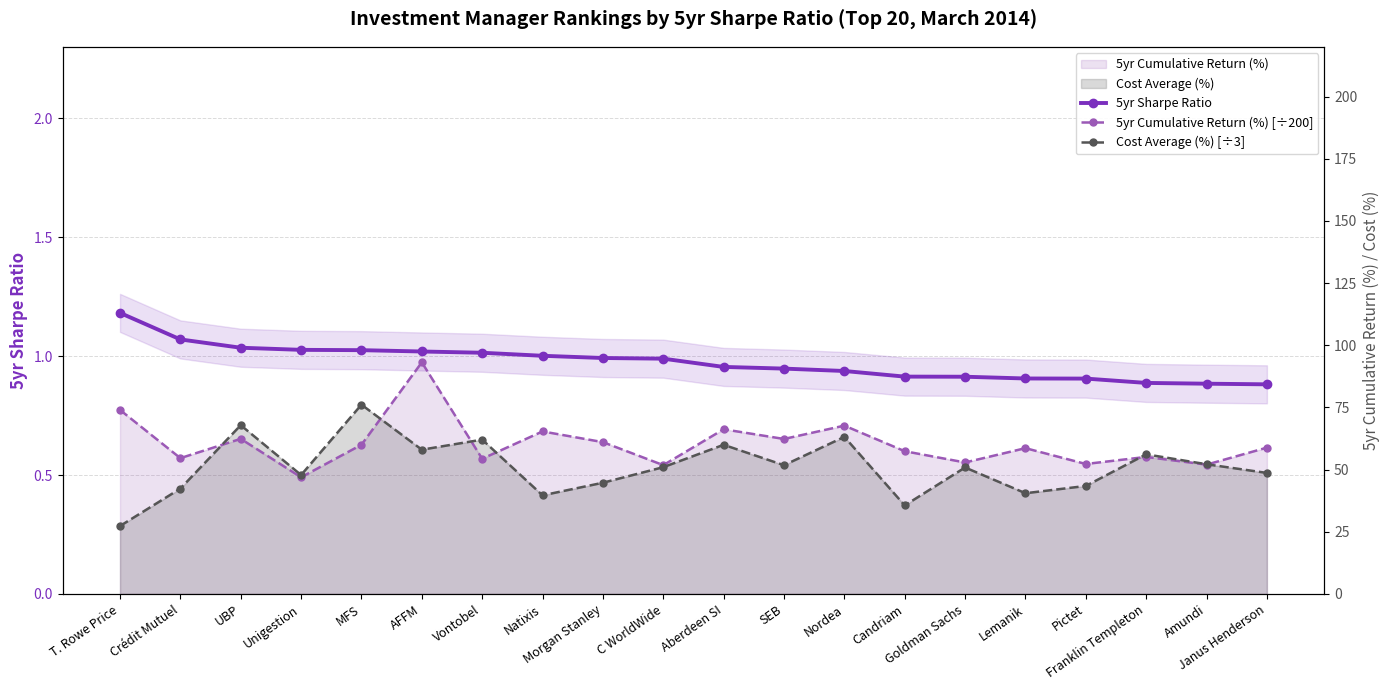

What is the label of the 12th point from the right?

Morgan Stanley